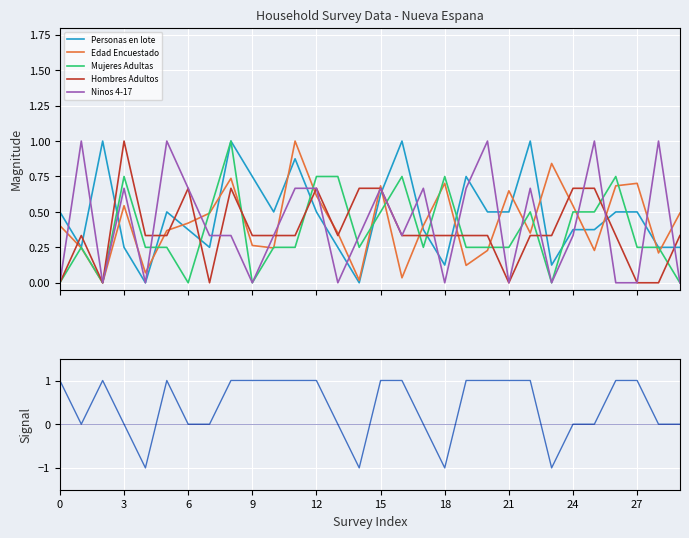

Which series changed the most between 13 and 24?

Hombres Adultos